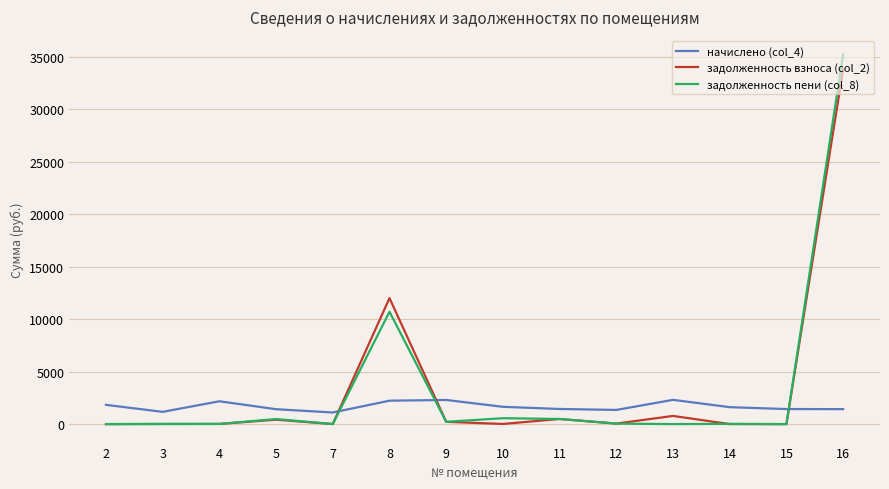

What is the difference between the highest and lowest values at 8?

9772.1